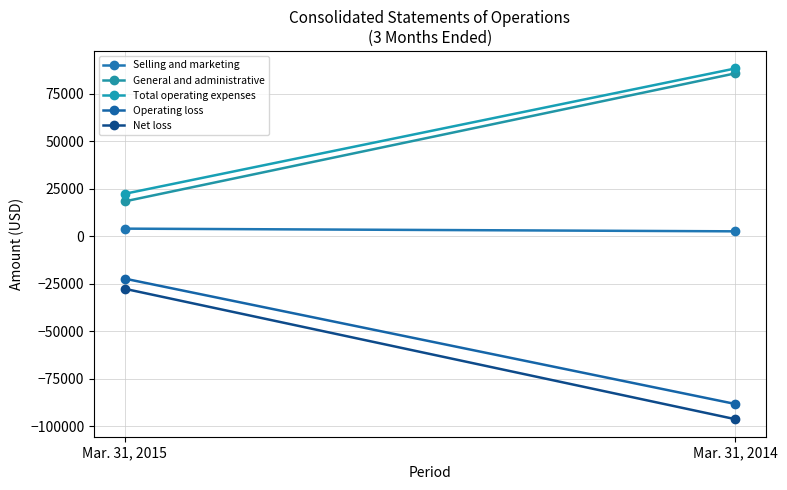

Which series has the widest spread of values?

Net loss